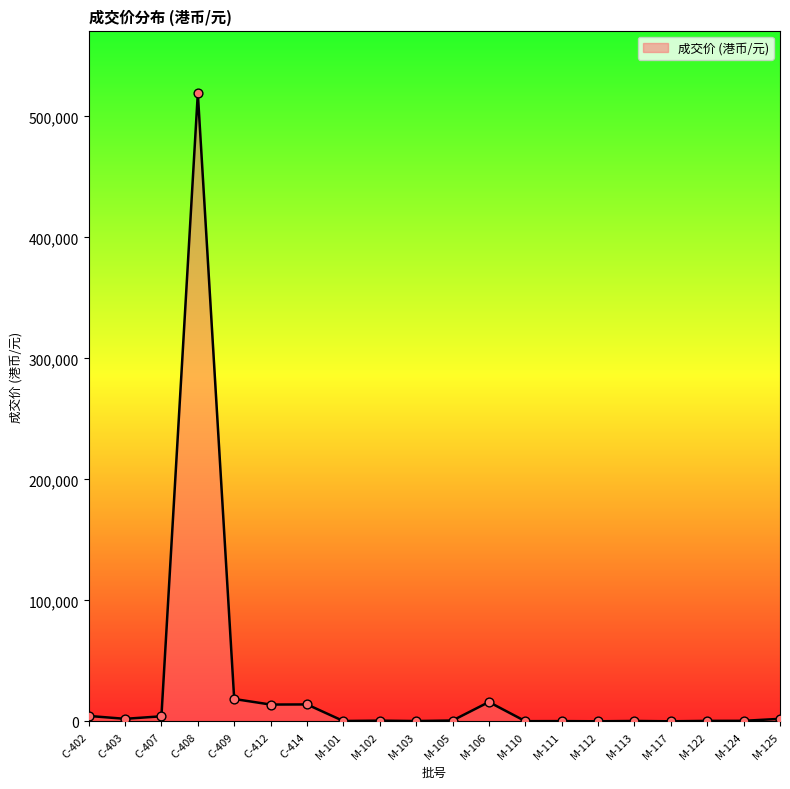

Approximately how many times larger is the value at M-101 compared to C-402?

0.1